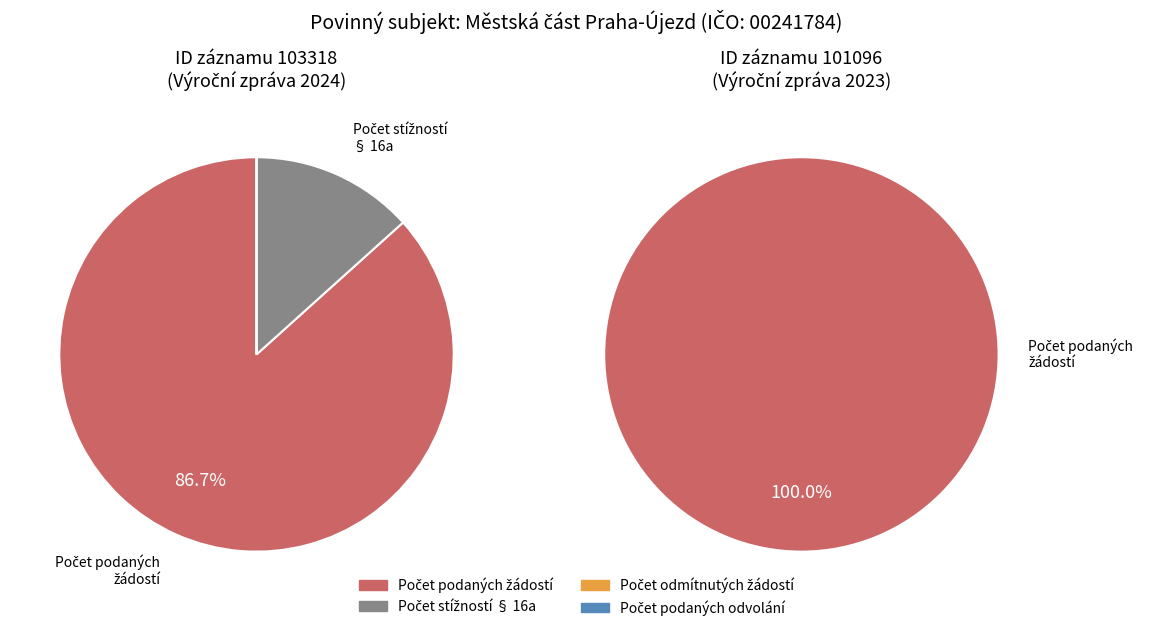

Does 101096 represent more than half of the total?

No